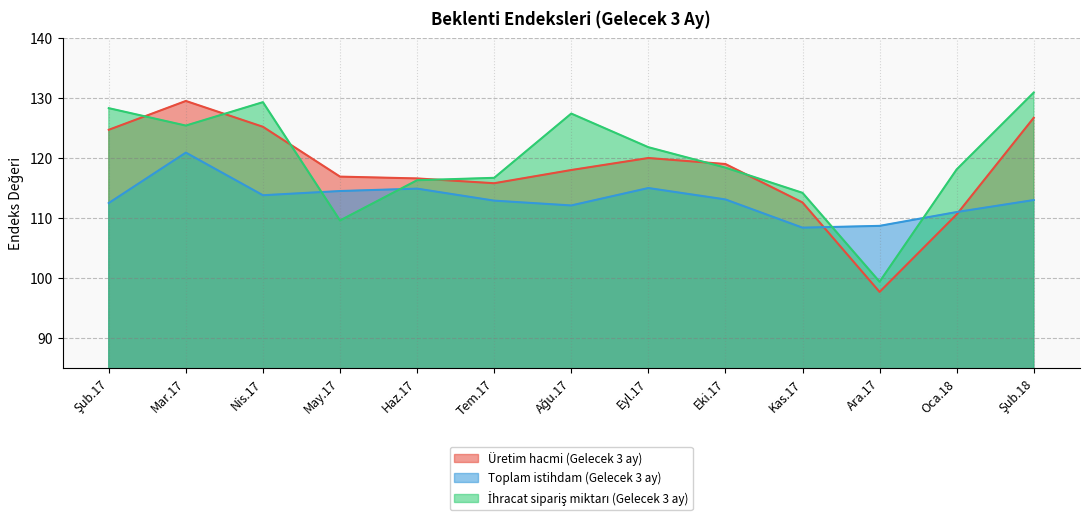

Does the chart display data point markers on the line(s)?

No